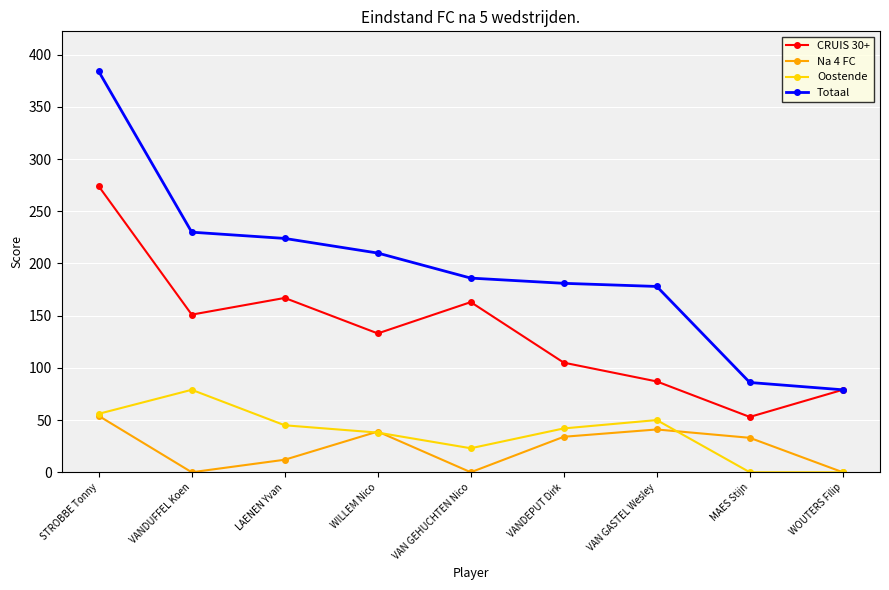

Which series changed the most between MAES Stijn and WOUTERS Filip?

Na 4 FC